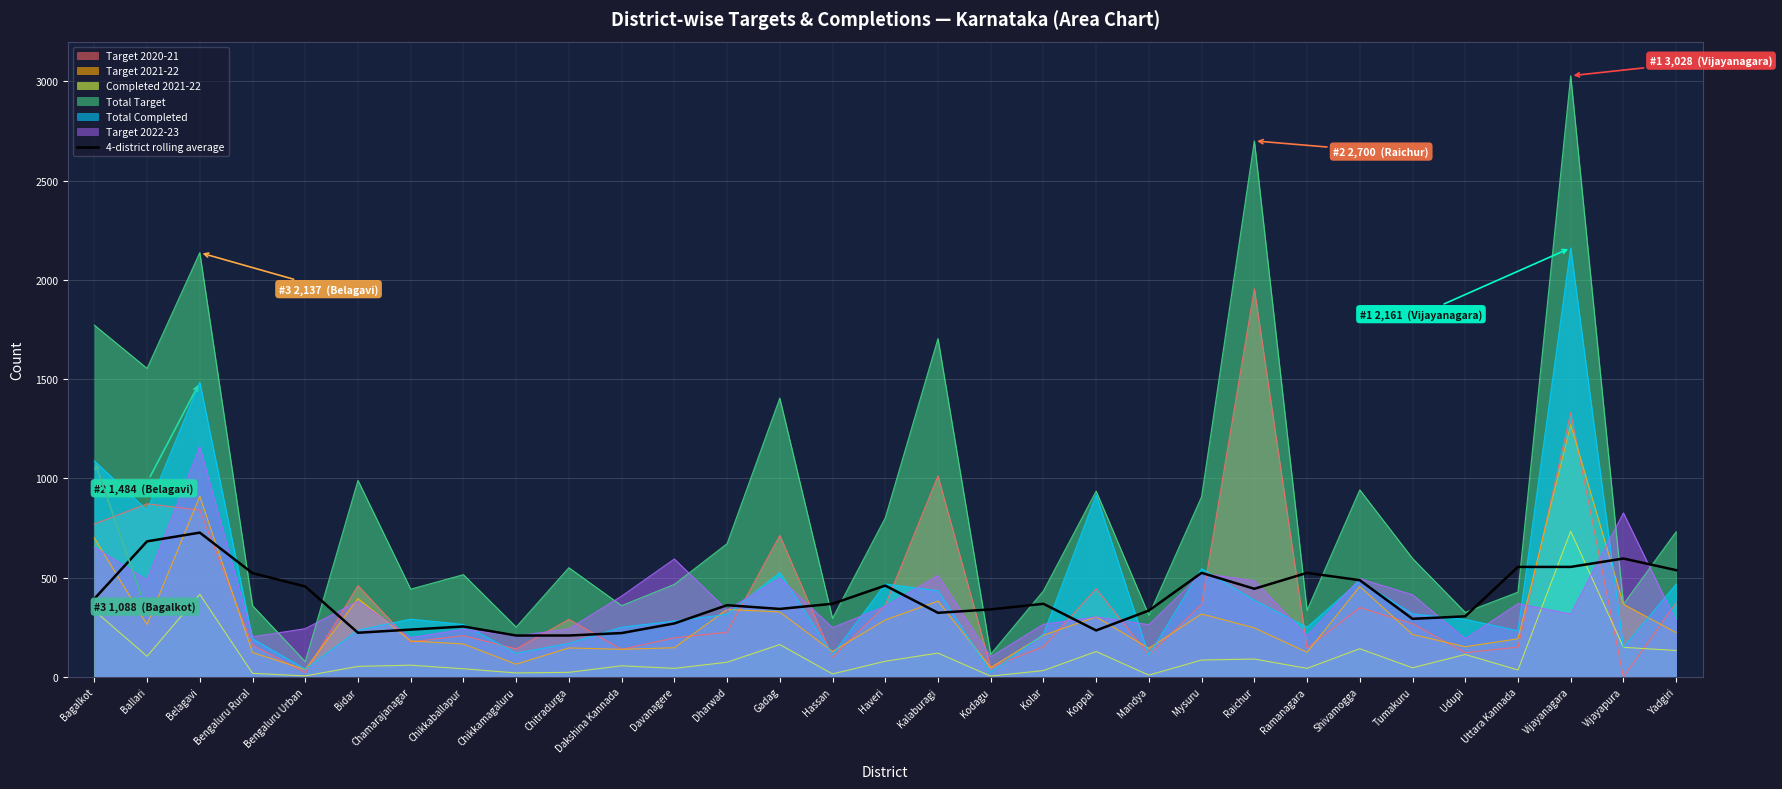

At which category does the chart reach its peak across all series?

Belagavi